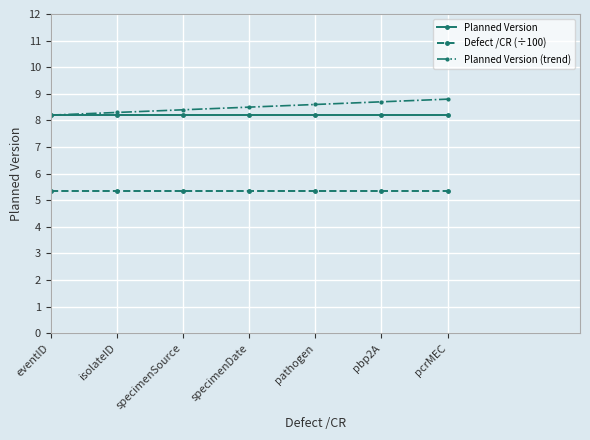

At how many categories does at least one series exceed 6?

7